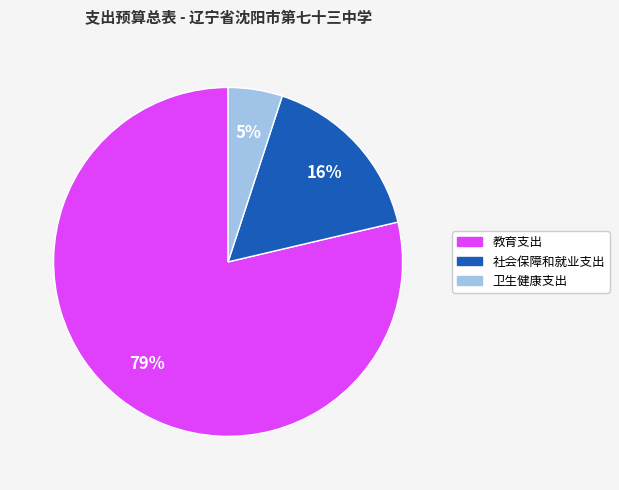

To the nearest percent, what is the combined percentage of 卫生健康支出 and 教育支出?

84%